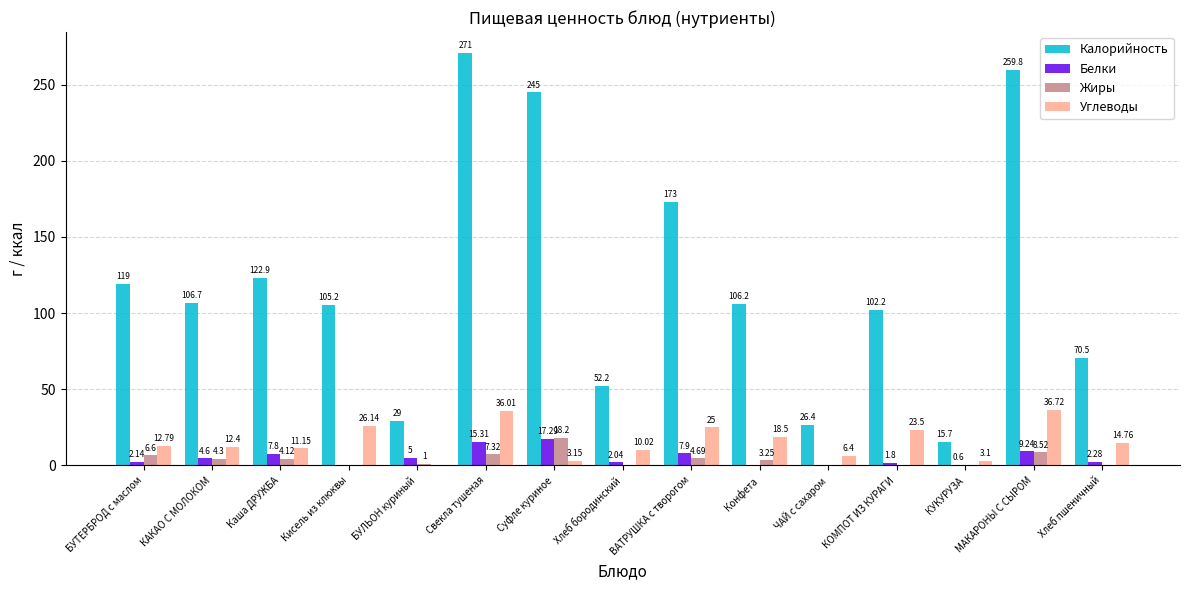

True or false: Калорийность has a value of 37.0 at ЧАЙ с сахаром.

False